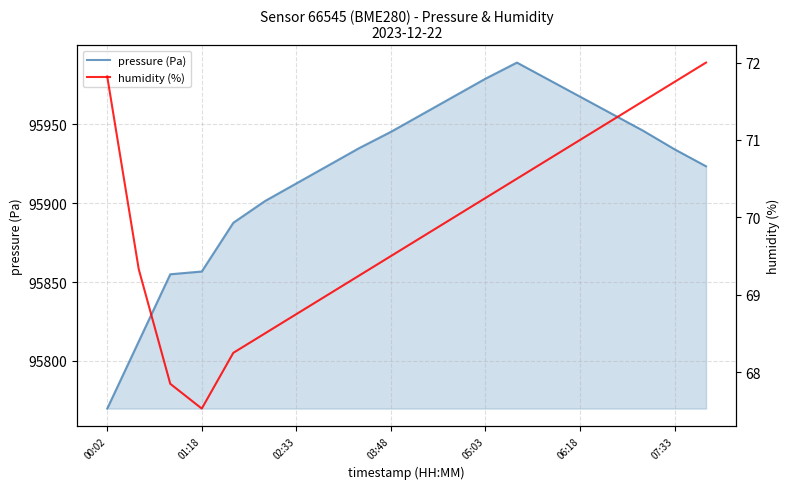

The value of pressure (Pa) at 01:18 is 30566.6. True or false?

False